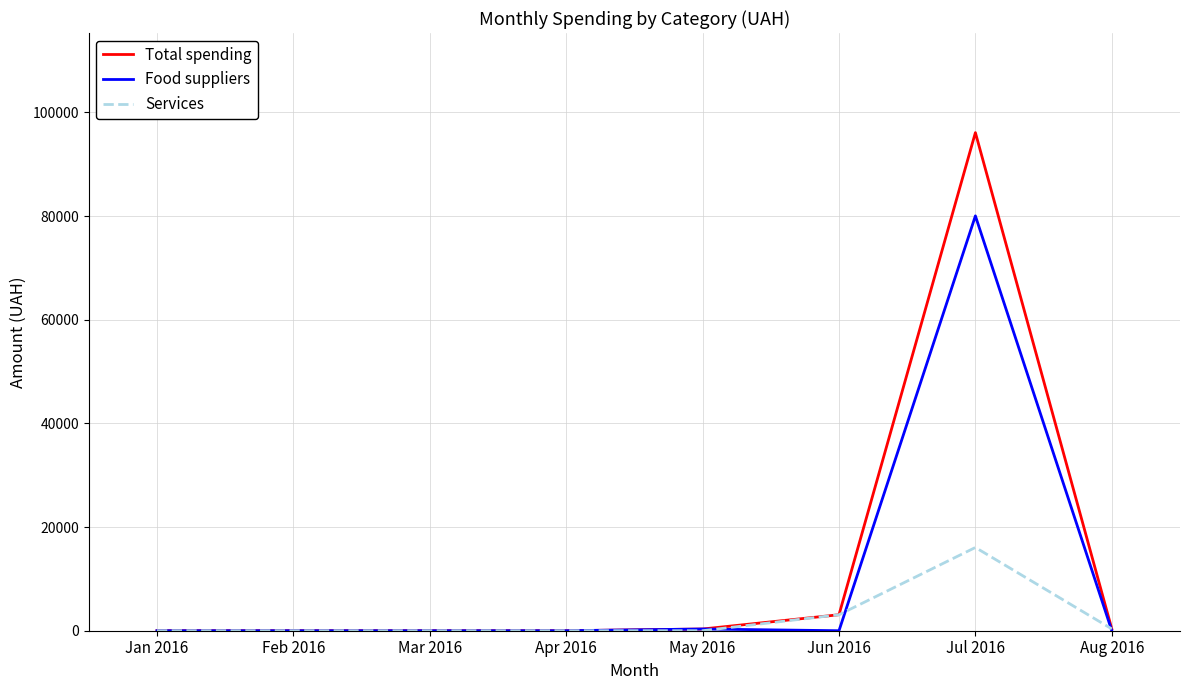

The value of Food suppliers at Apr 2016 is -34997.9. True or false?

False